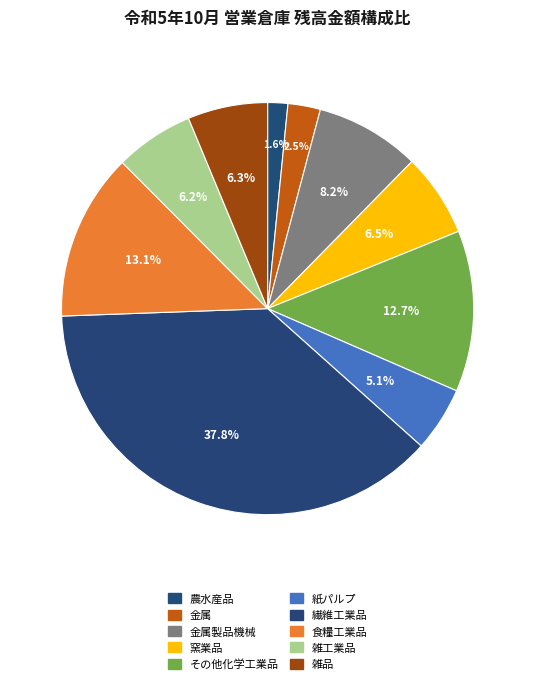

How much of the chart is everything except 農水産品?

98.4%